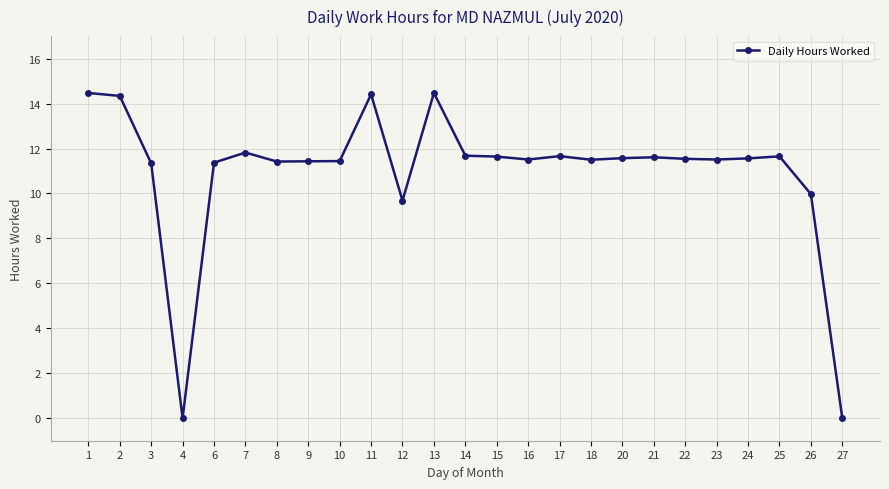

The chart shows a value of 11.4 at 10. True or false?

True